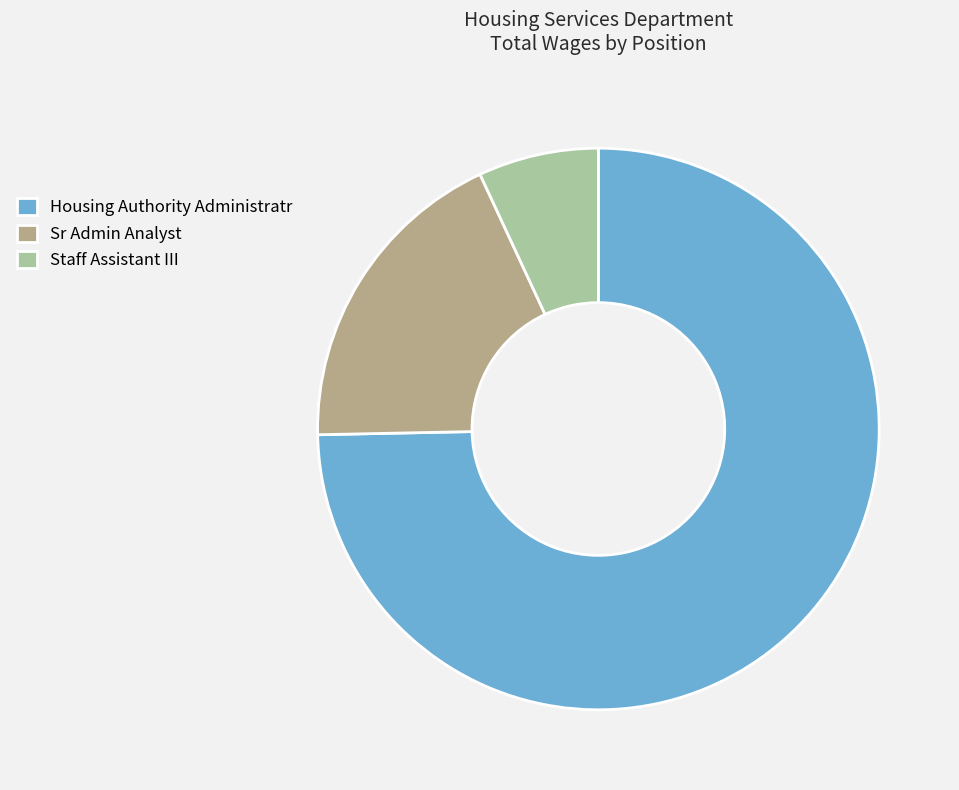

Do Housing Authority Administratr and Staff Assistant III together represent more than half of the pie?

Yes